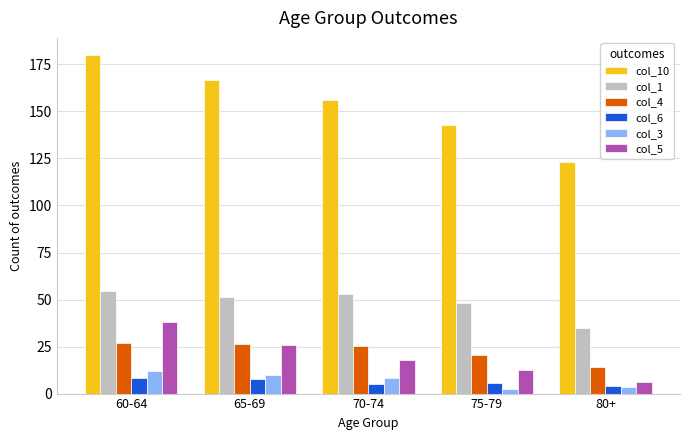

At how many categories does at least one series exceed 54?

5